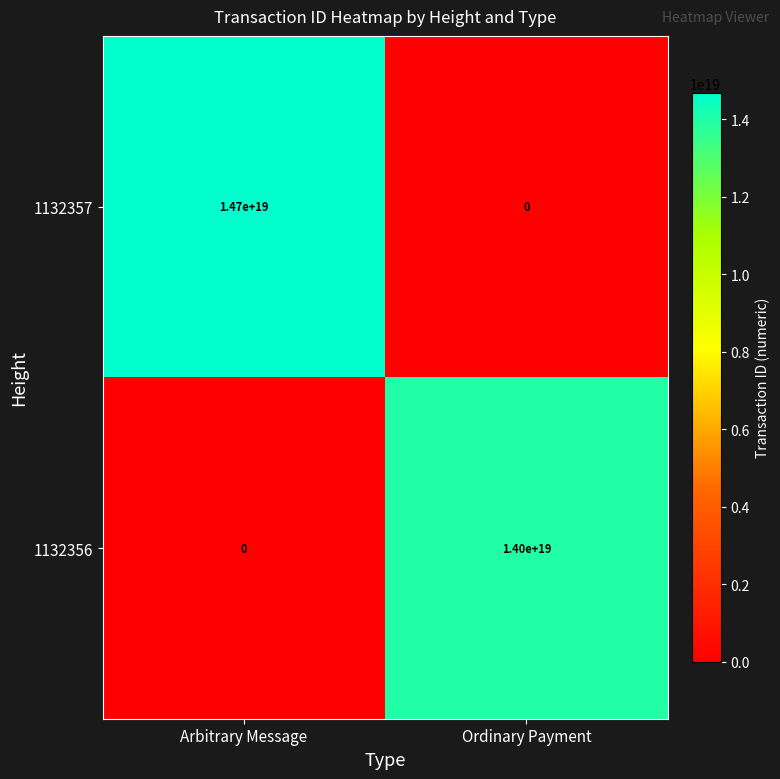

Where is 1132357 nearest to the value 7350000000000000000?

Arbitrary Message